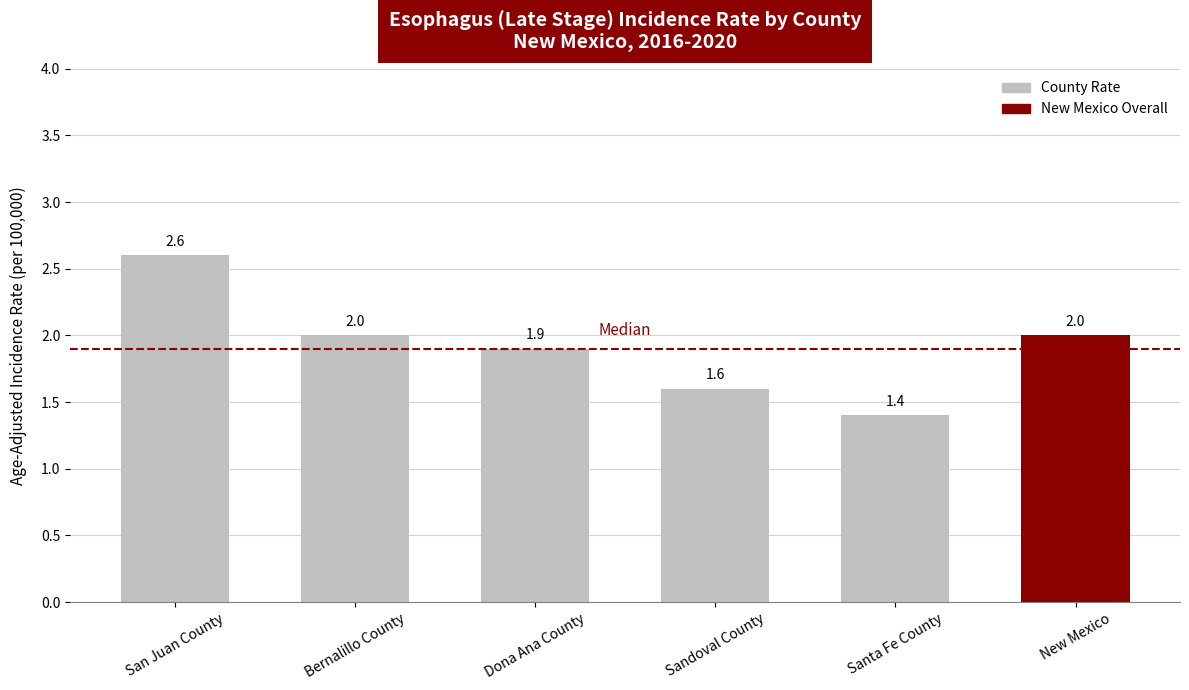

Which label corresponds to the smallest value in the chart?

Santa Fe County